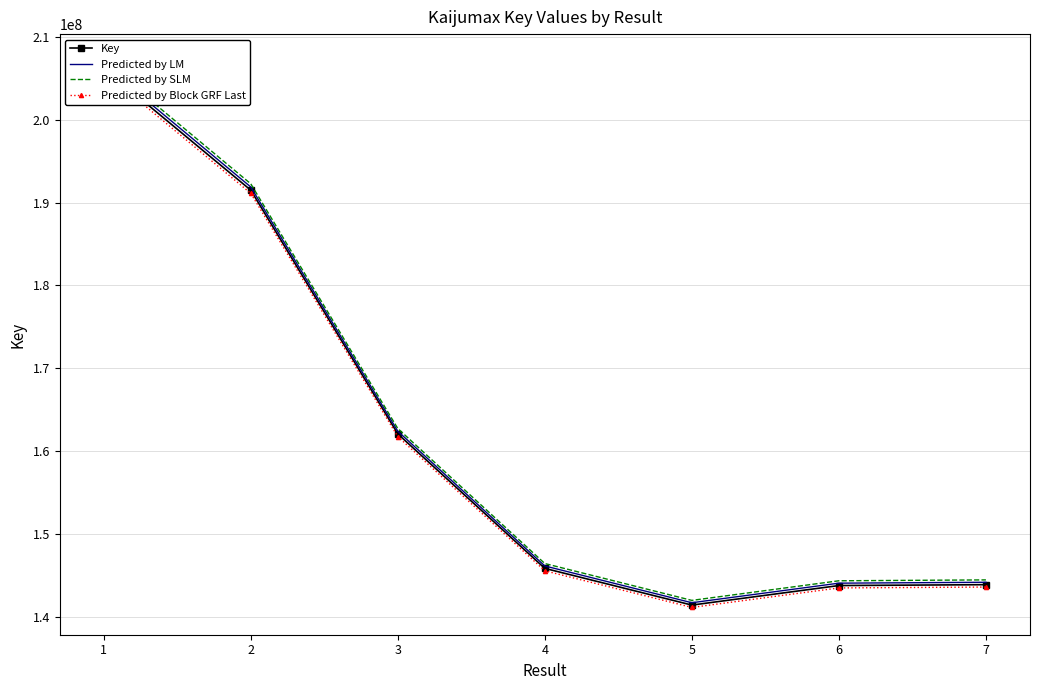

Rank the categories by Predicted by Block GRF Last value from lowest to highest.

5, 6, 7, 4, 3, 2, 1